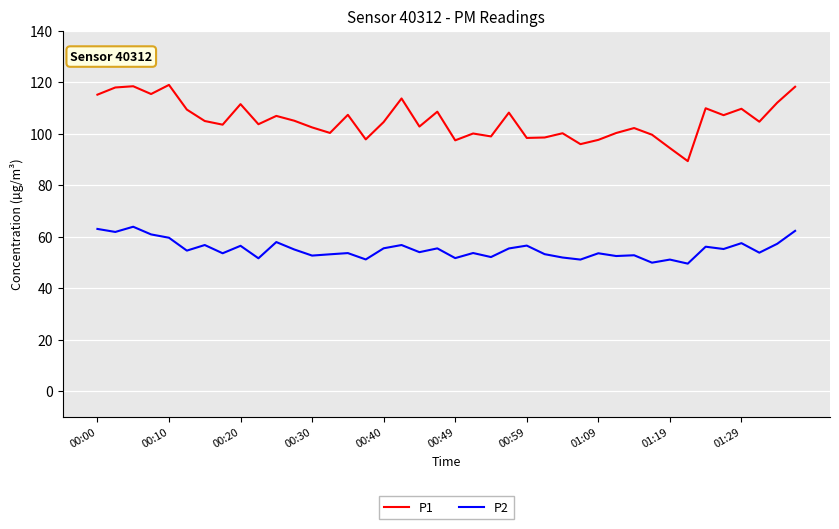

Which series has the largest range (max minus min)?

P1